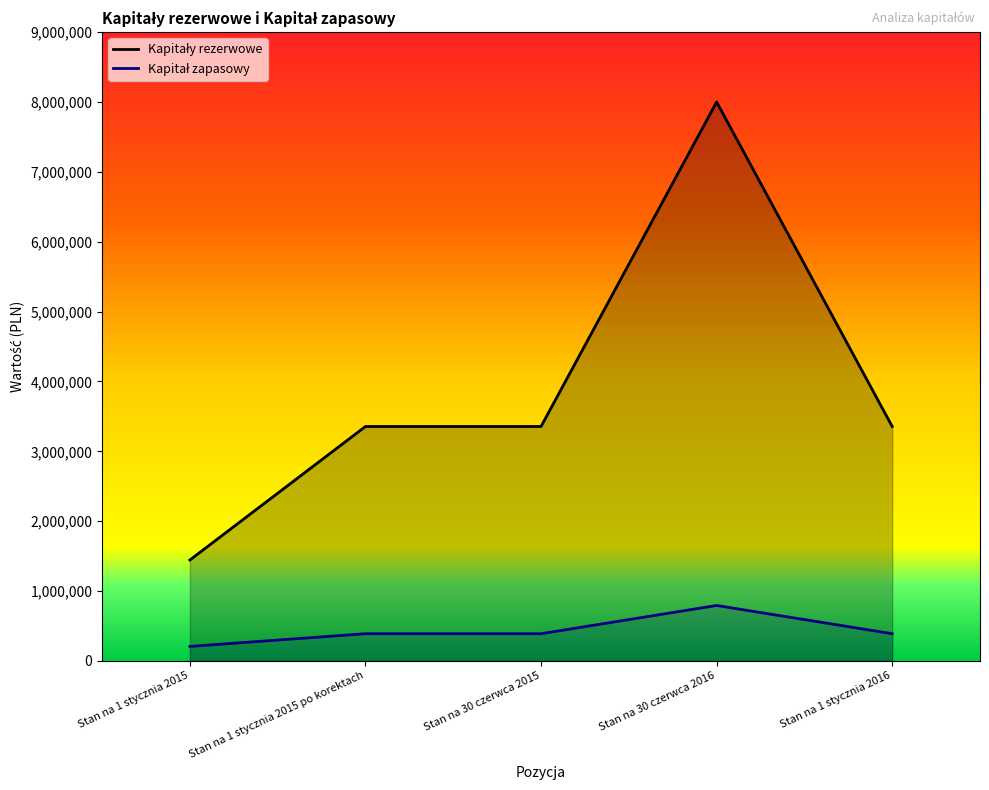

Is it true that Kapitały rezerwowe equals 5621665 at Stan na 1 stycznia 2016?

False